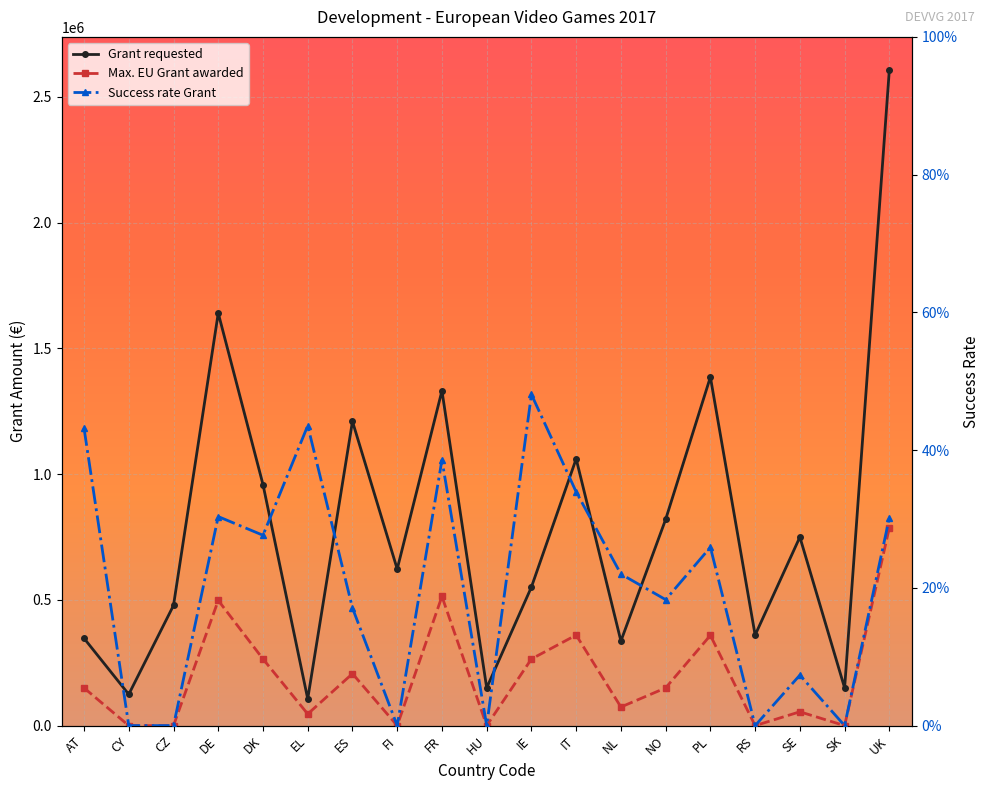

True or false: Grant requested and Success rate Grant intersect in this chart.

False